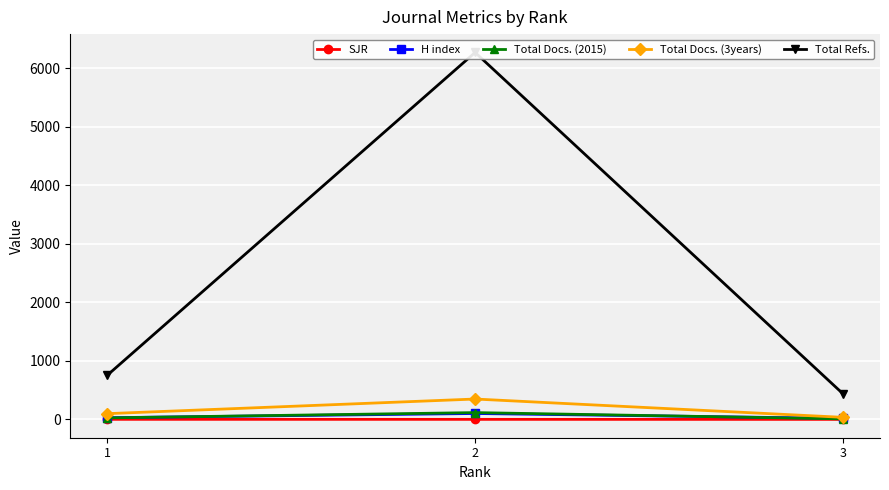

Reading left to right, what are all the values shown in this chart?

SJR: 1=1.2	2=0.8	3=0.4
H index: 1=29.0	2=101.0	3=17.0
Total Docs. (2015): 1=26.0	2=116.0	3=9.0
Total Docs. (3years): 1=98.0	2=348.0	3=35.0
Total Refs.: 1=751.0	2=6267.0	3=434.0